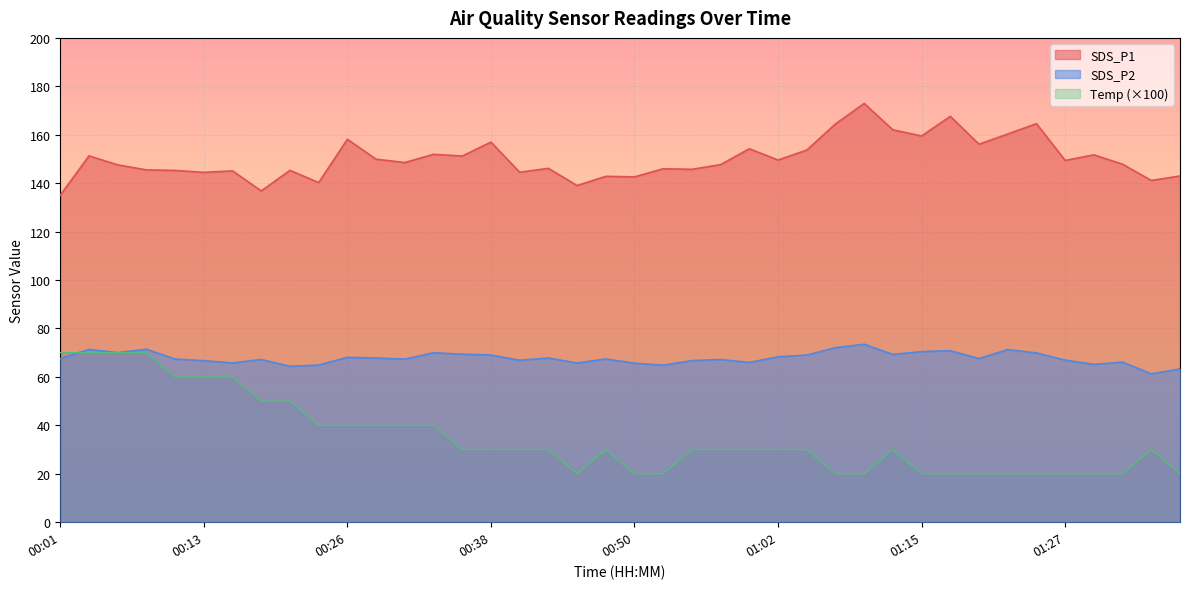

Which category has the lowest value in the SDS_P2 series?

01:34